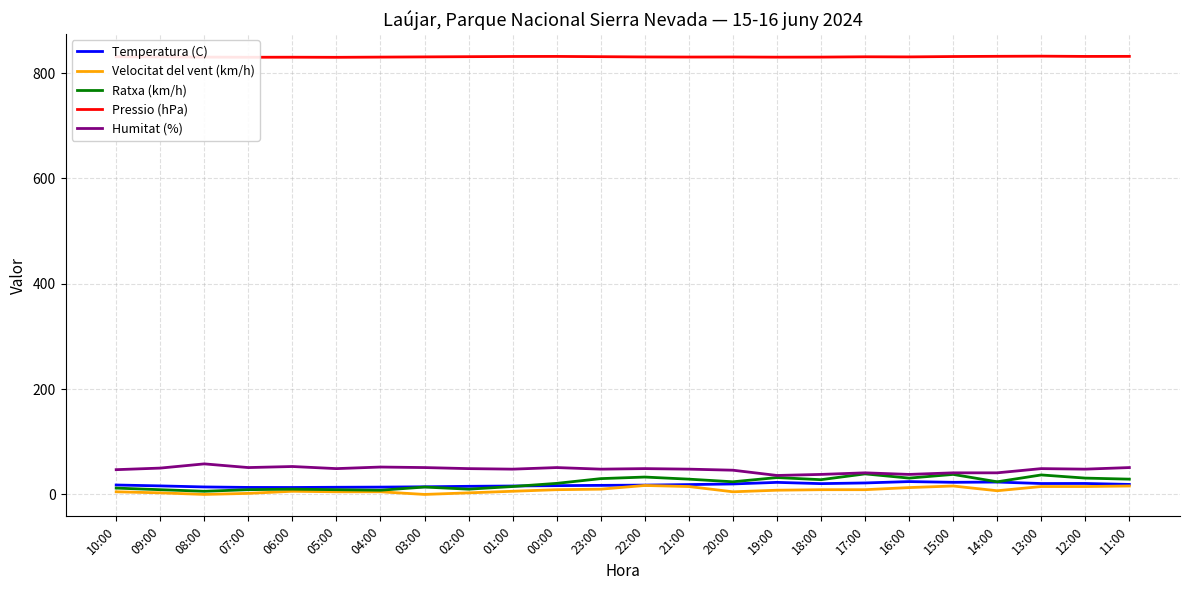

What position from the left is 01:00?

10